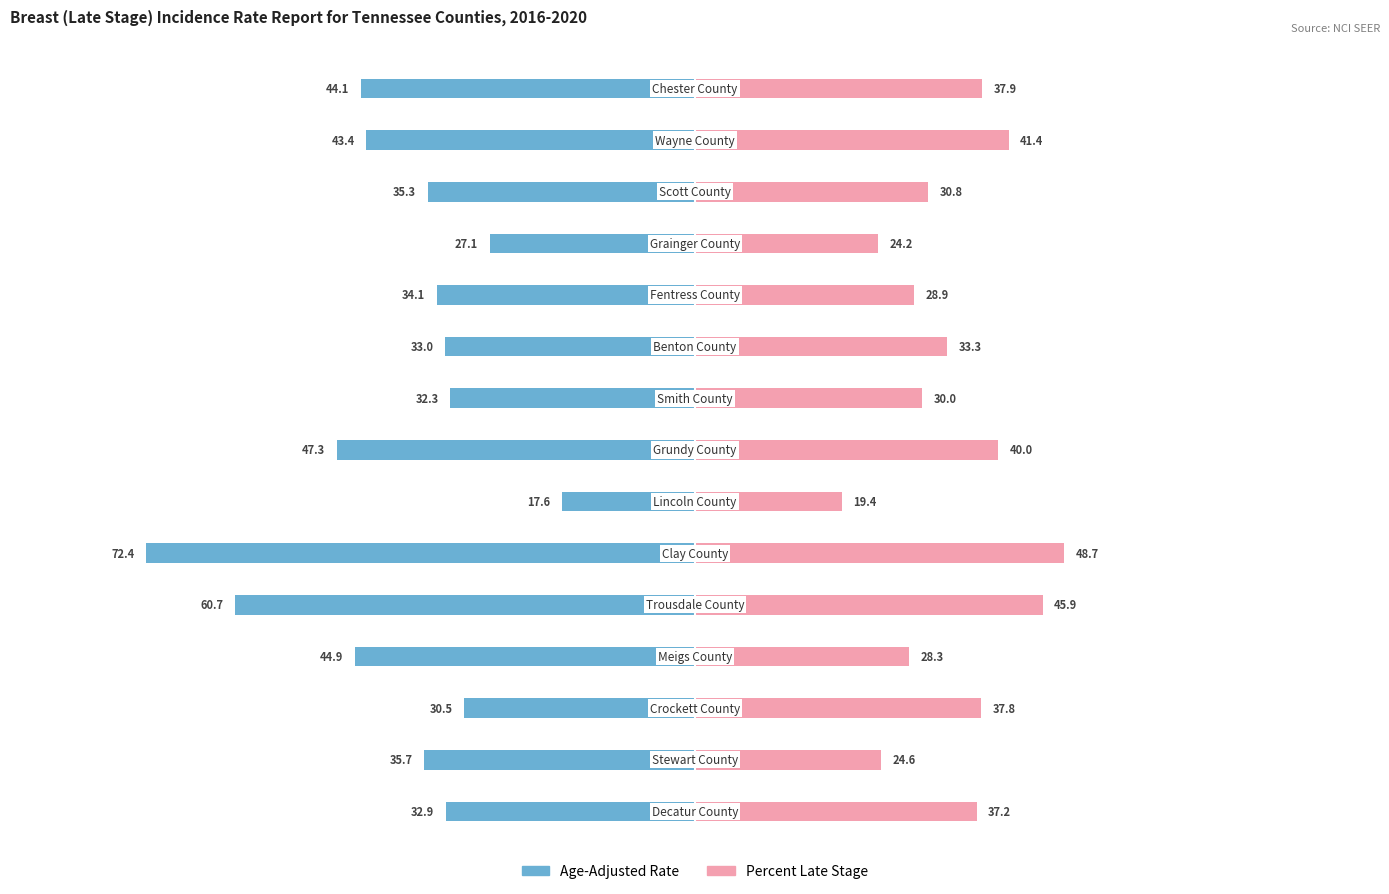

The value of Percent Late Stage at 5 is 48.7. True or false?

True